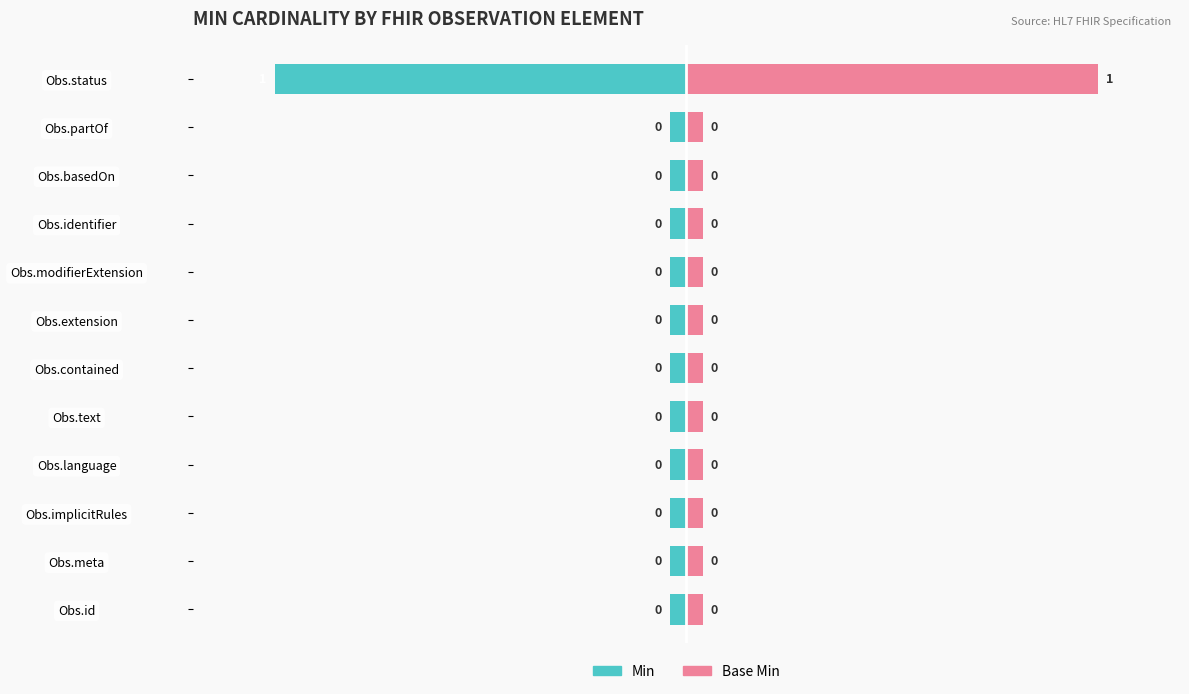

Which series has the widest spread of values?

Min